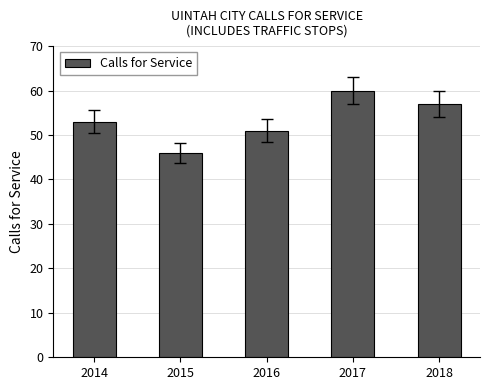

How many bars are there in total?

5